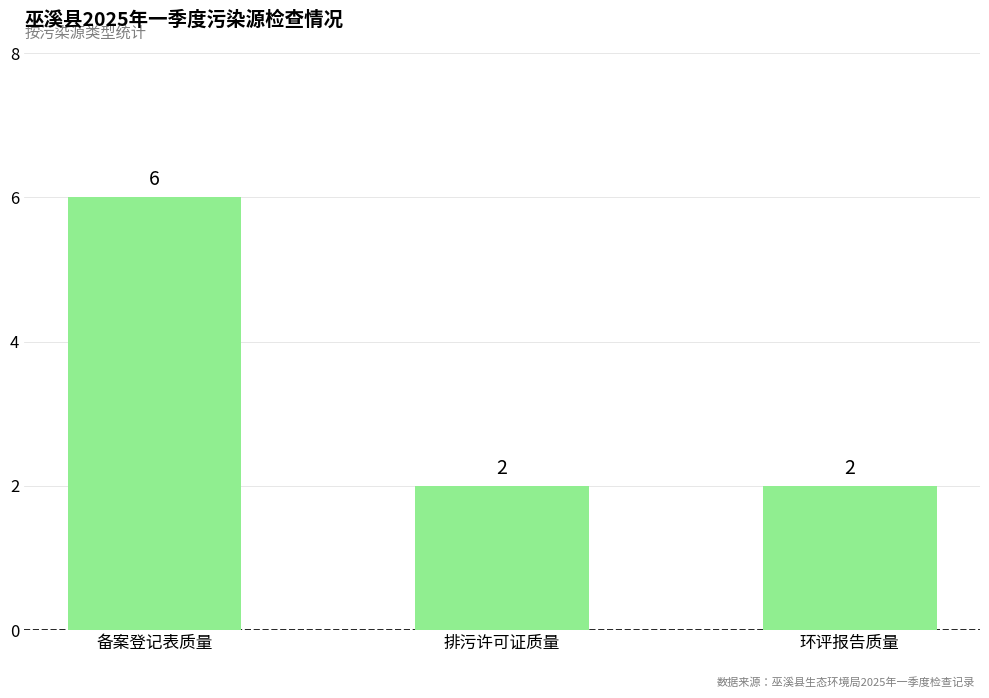

What is the sum of the values at 备案登记表质量 and 环评报告质量?

8